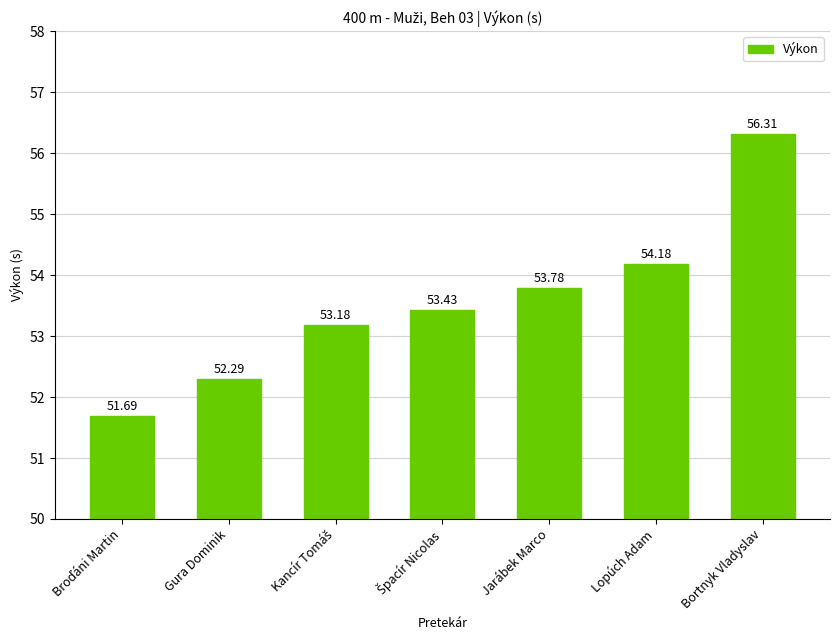

What is the average value?

53.6